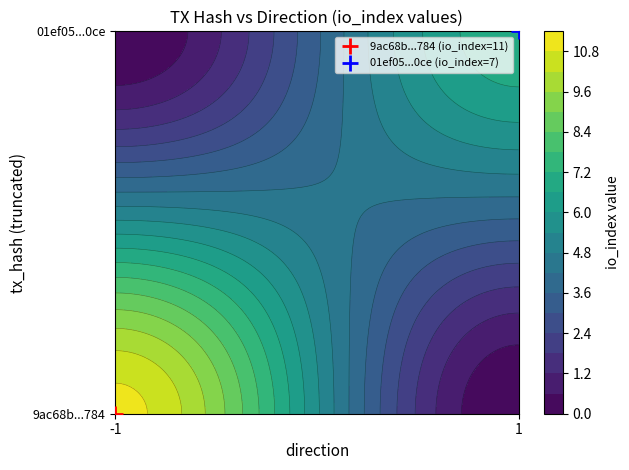

Is it true that 01ef05073ea4fd4572524357f1af6d27aa680ce equals 3 at io_index?

False